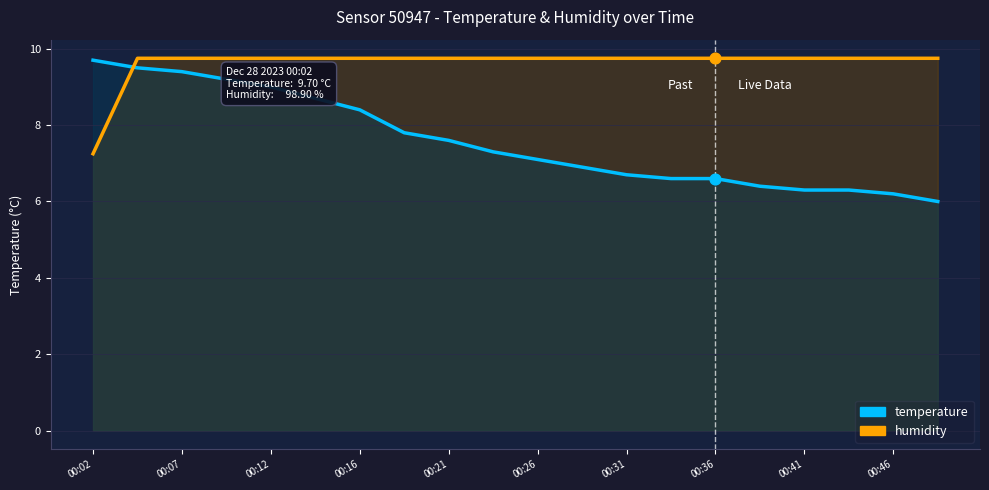

At which category is the sum across all series the highest?

00:07